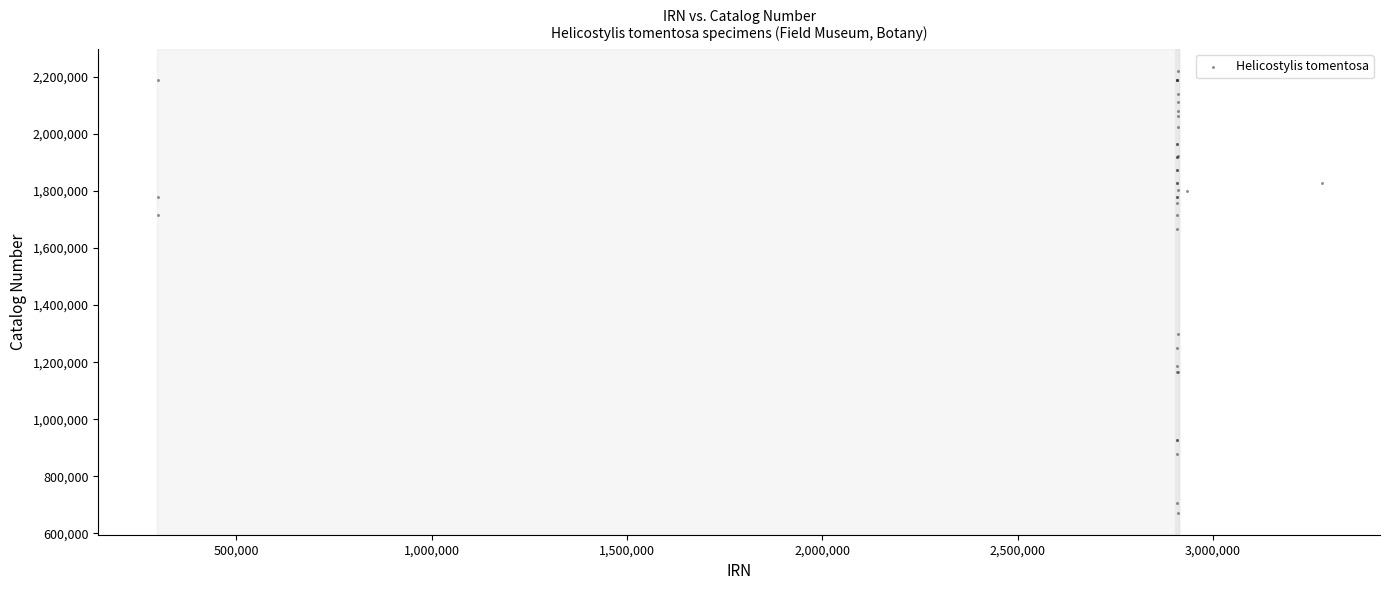

What Y value in the scatter plot is closest to 1445801?

1299173